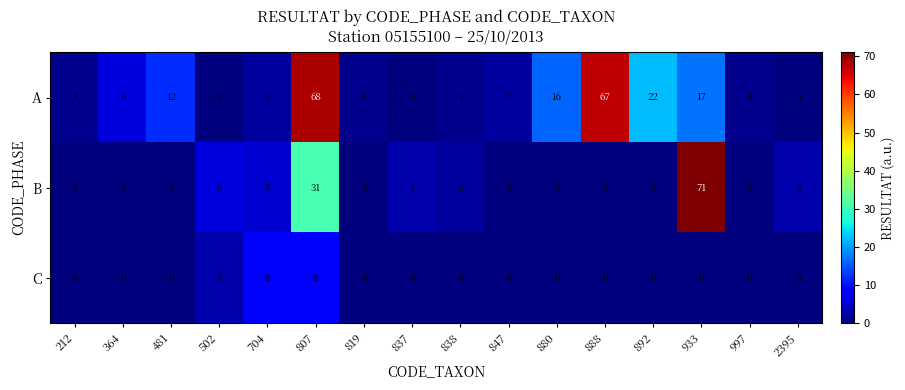

What is the difference between the B values at 807 and 704?

26